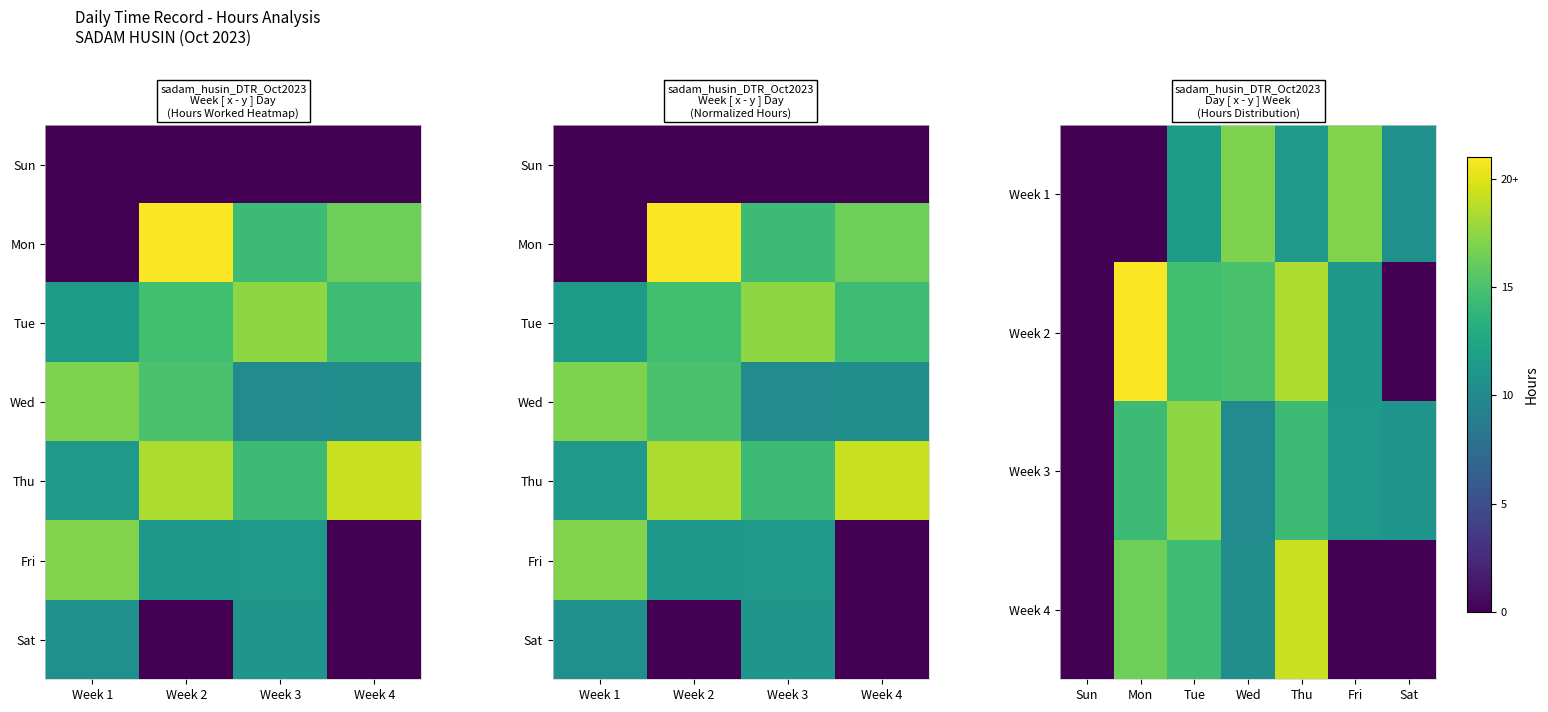

At which label is Week 2 closest to 10?

Fri